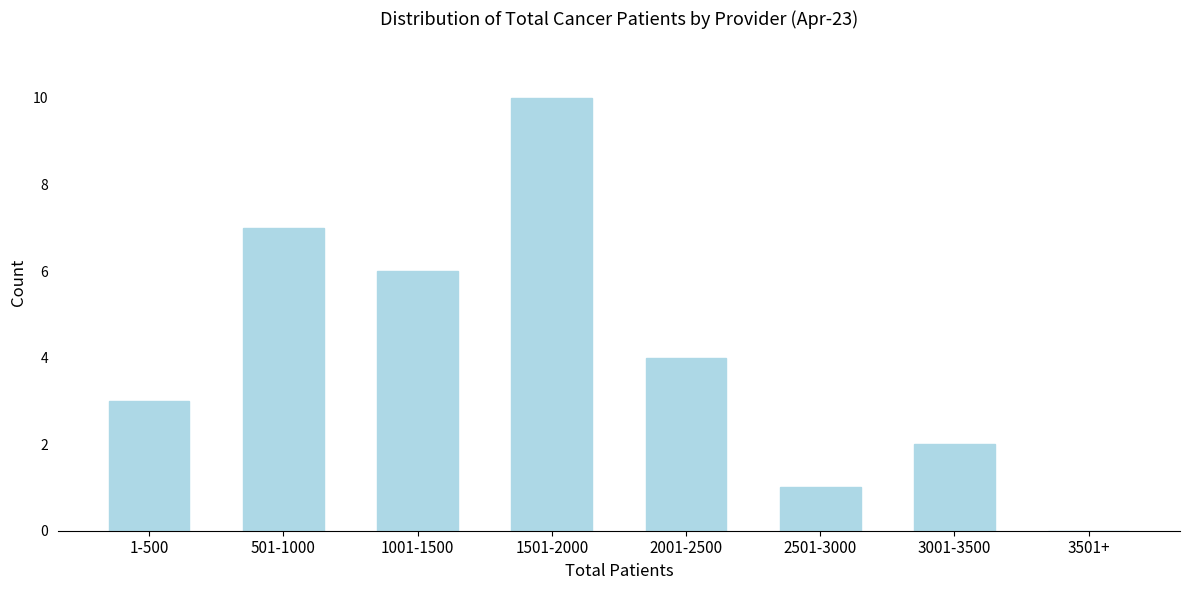

Reading left to right, what are all the values shown in this chart?

1-500=3	501-1000=7	1001-1500=6	1501-2000=10	2001-2500=4	2501-3000=1	3001-3500=2	3501+=0